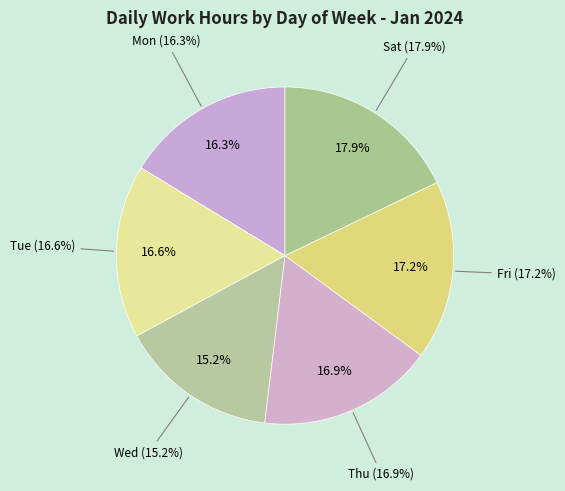

How many slices are in this pie chart?

6